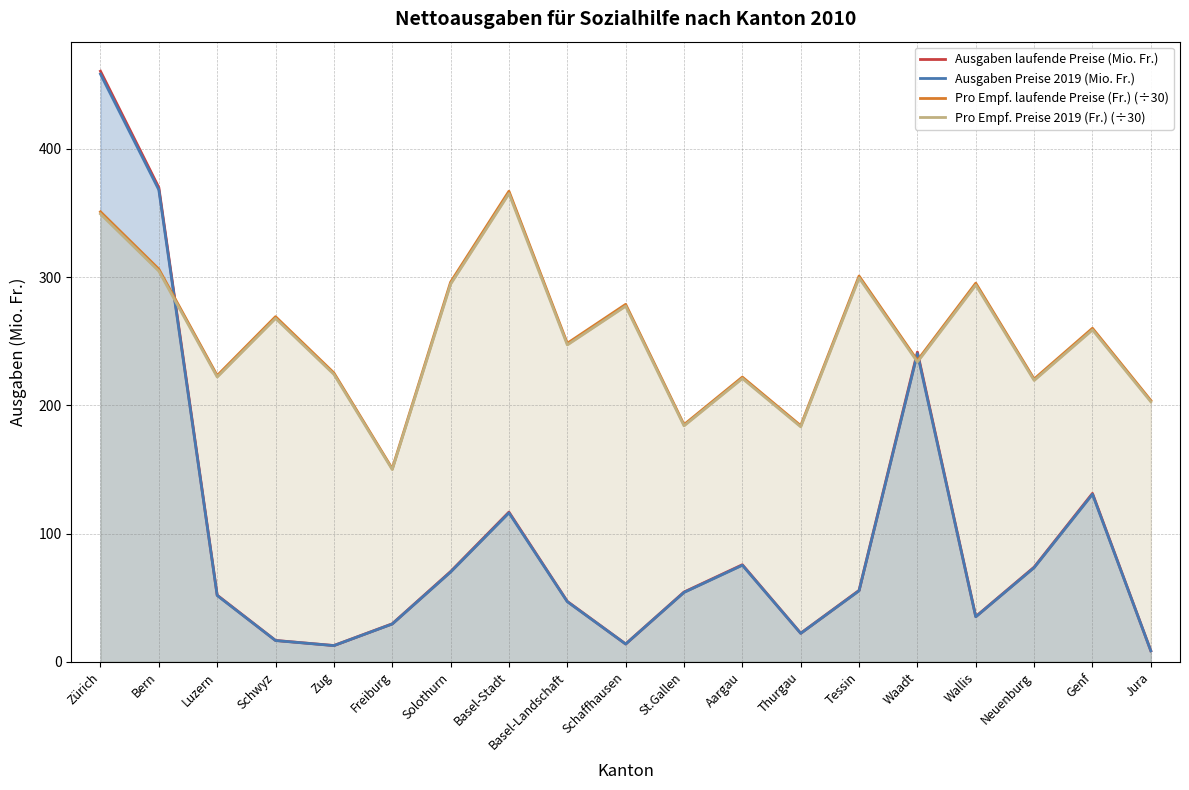

Read the Pro Empf. laufende Preise (Fr.) (÷30) value at Aargau.

222.1